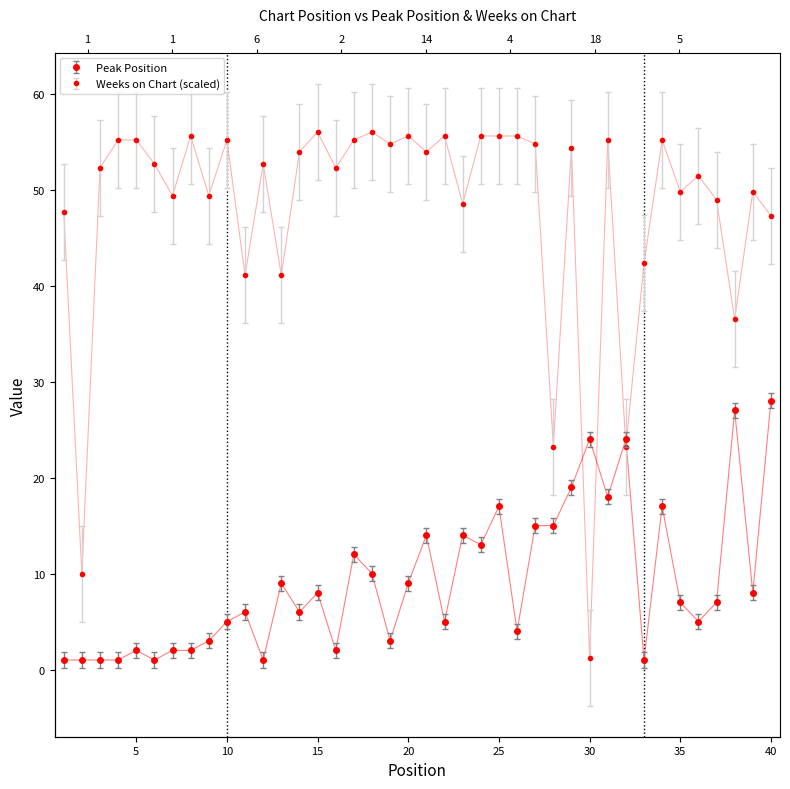

Which series has the largest total across all categories?

Weeks on Chart